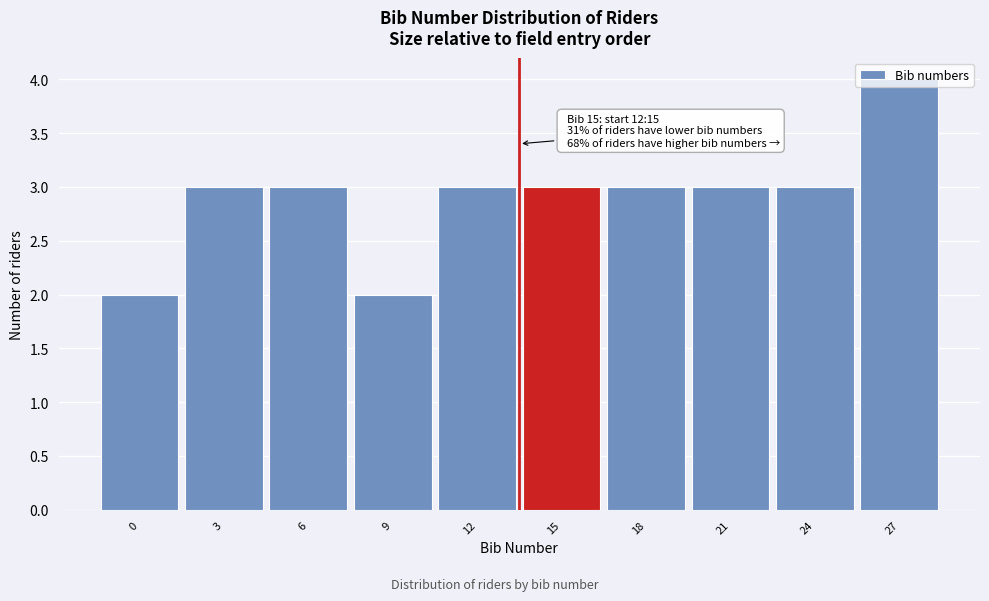

Which label corresponds to the largest value in the chart?

27